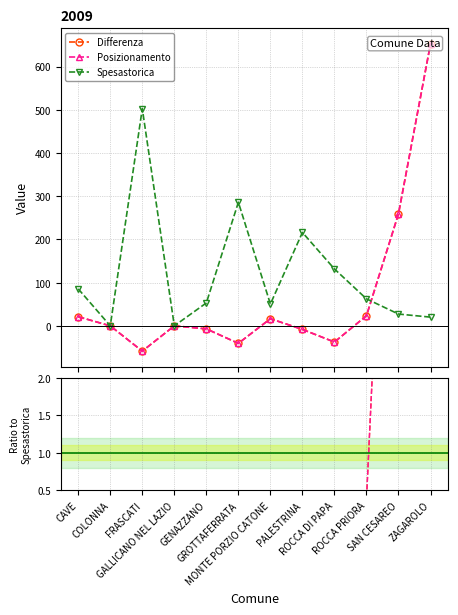

How many positive values does the Posizionamento series have?

5